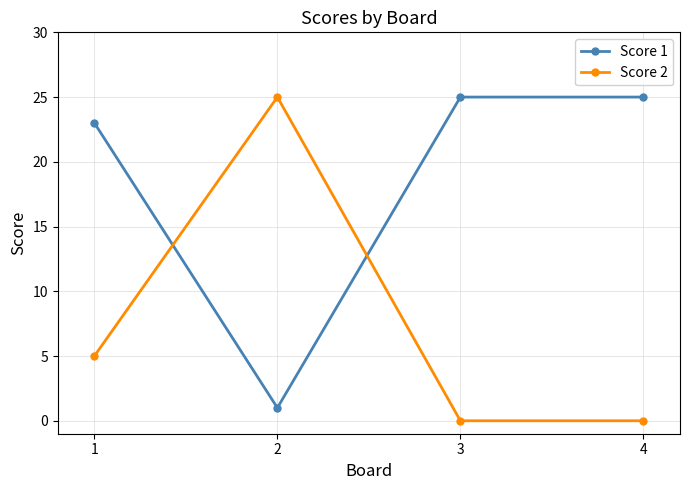

How many lines are shown in the chart?

2